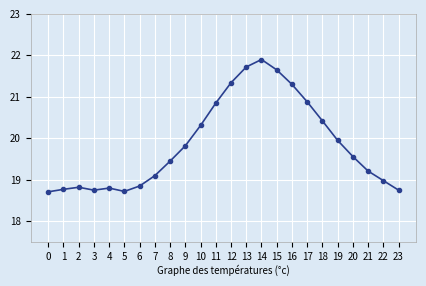

Read the value at 10.

20.3